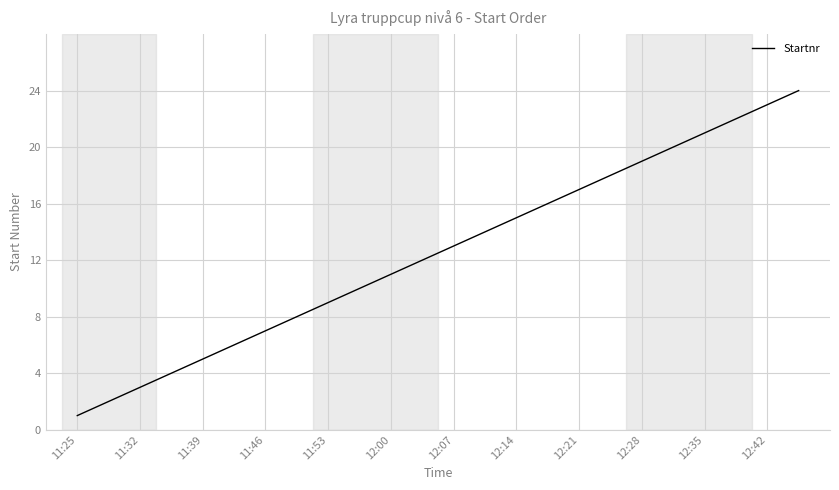

Does the chart display data point markers on the line(s)?

No